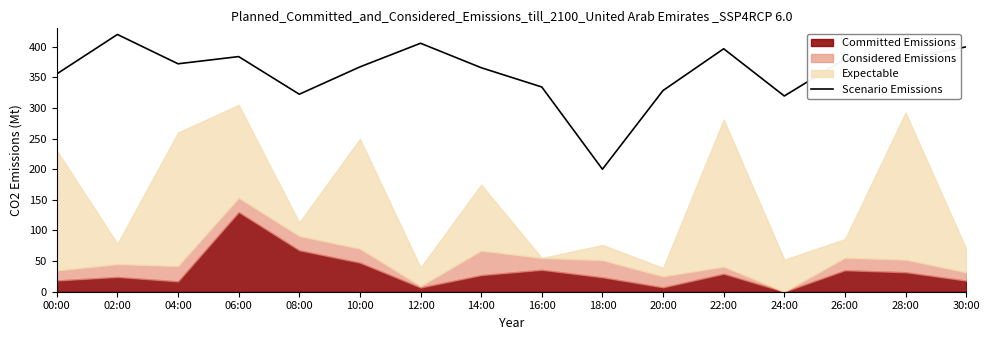

The value of Scenario Emissions at 02:00 is 420.0. True or false?

True